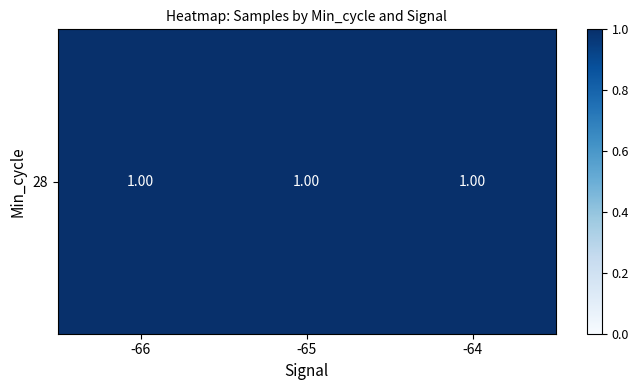

How many categories are shown in the chart?

3